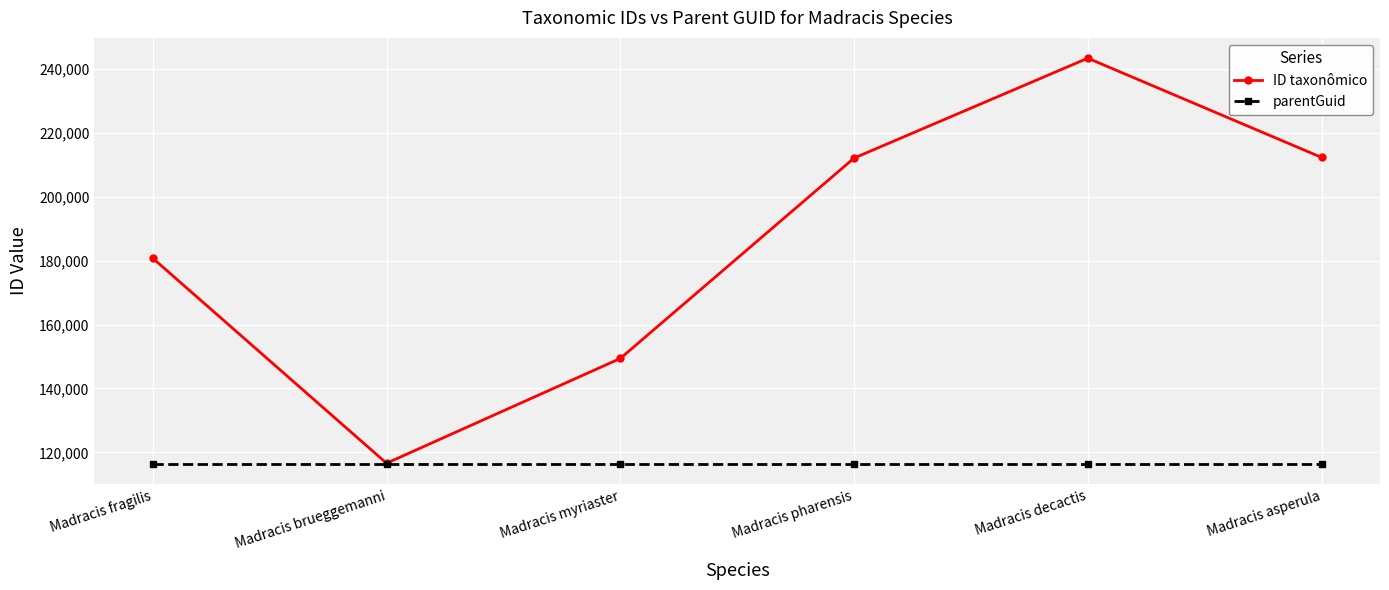

Rank the series by their maximum value, from highest to lowest.

ID taxonômico, parentGuid